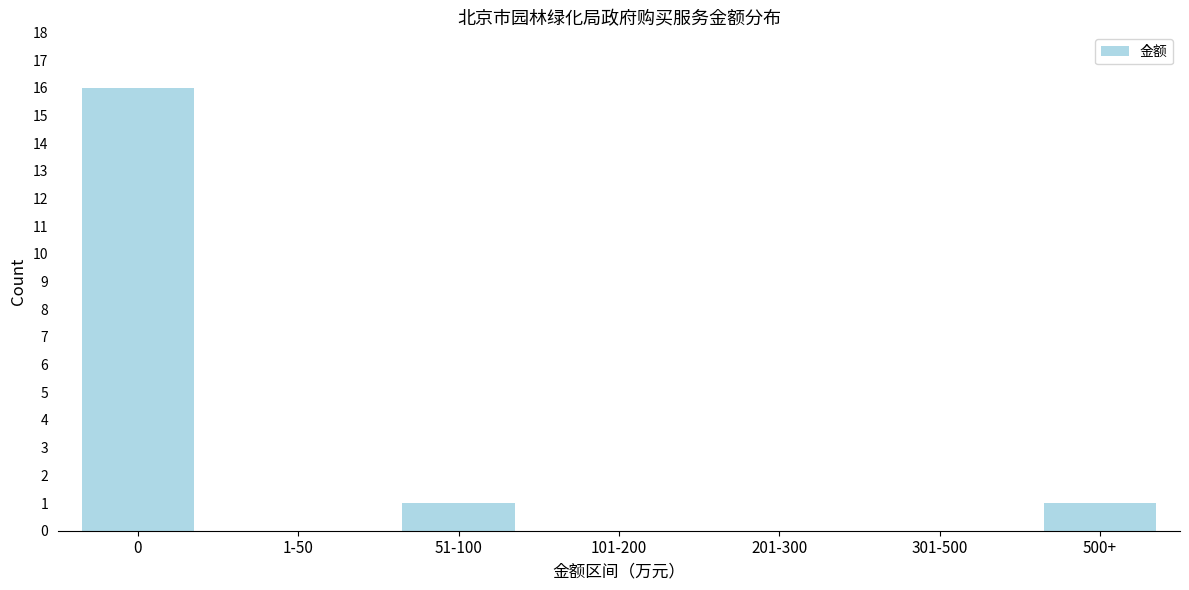

Reading right to left, list all the values displayed in this chart.

500+=1	301-500=0	201-300=0	101-200=0	51-100=1	1-50=0	0=16